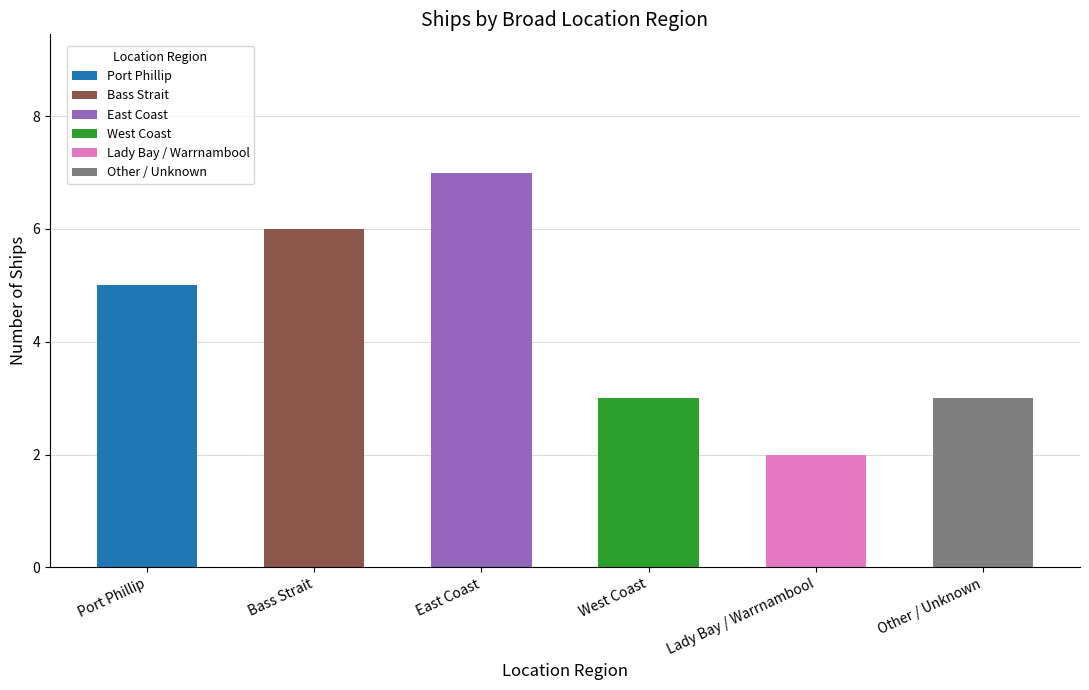

What are all the series names shown in the legend?

Port Phillip, Bass Strait, East Coast, West Coast, Lady Bay / Warrnambool, Other / Unknown